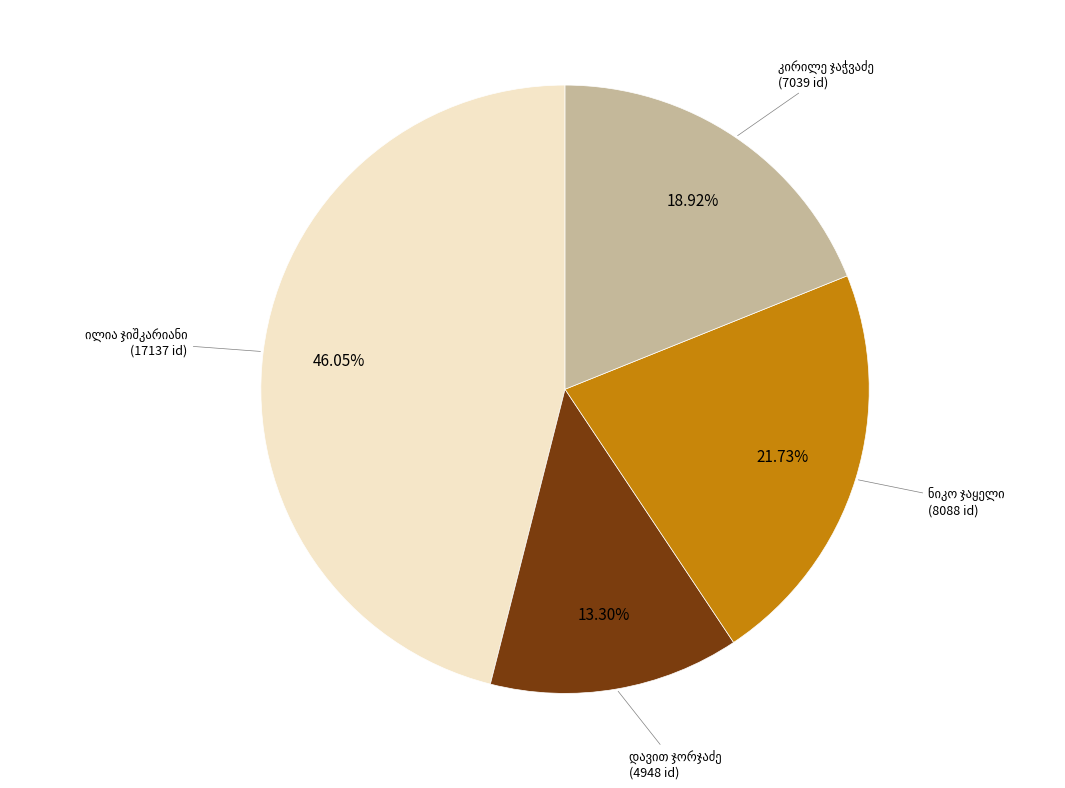

Is there a majority slice in this chart?

No